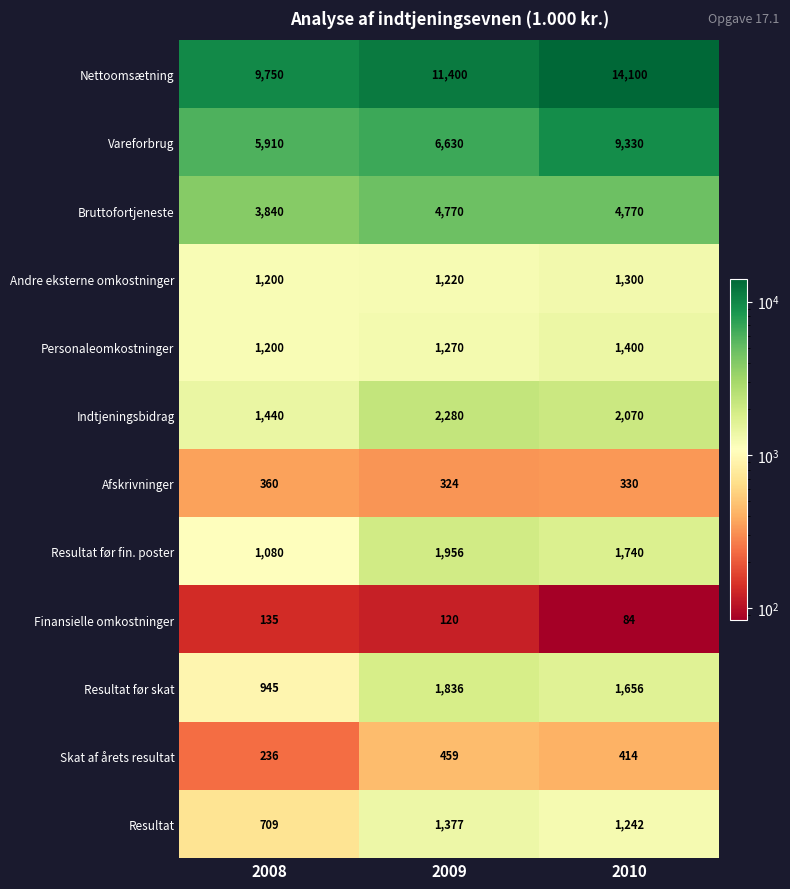

Is it true that Vareforbrug equals 6630 at 2009?

True